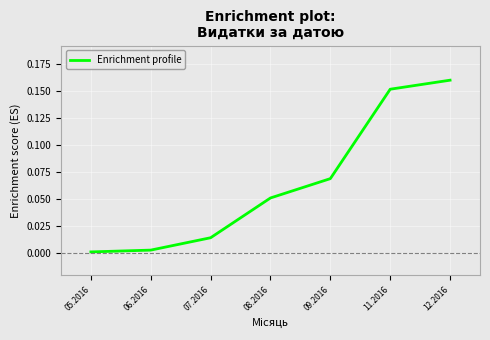

What is the change in value from 09.2016 to 12.2016?

+0.1